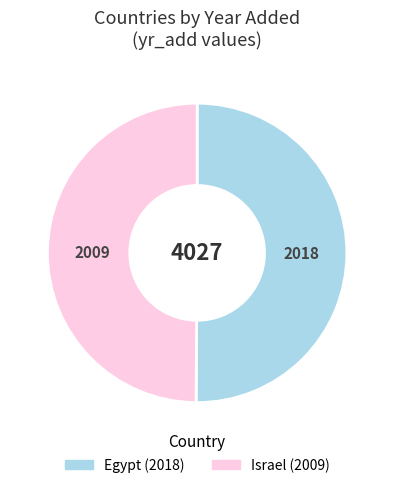

What is the ratio of the value at Israel to the value at Egypt?

1.0